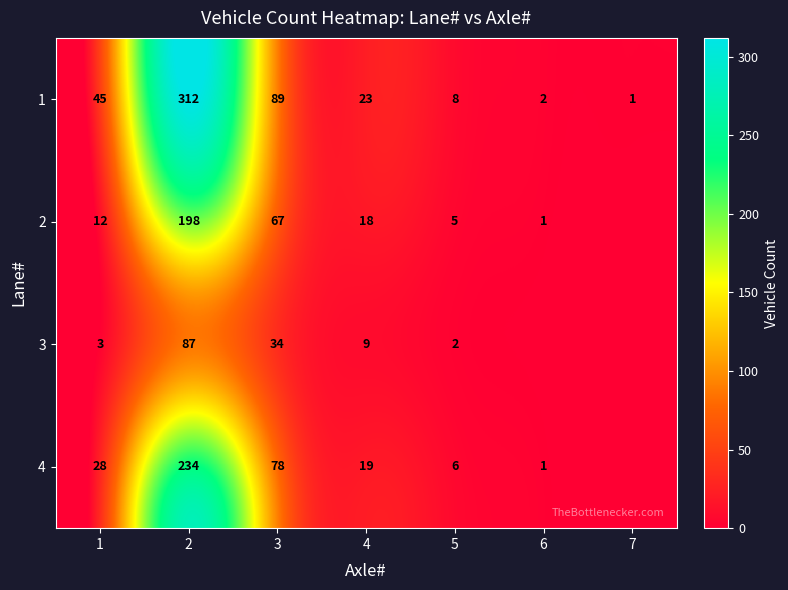

Read the 1 value at 1.

45